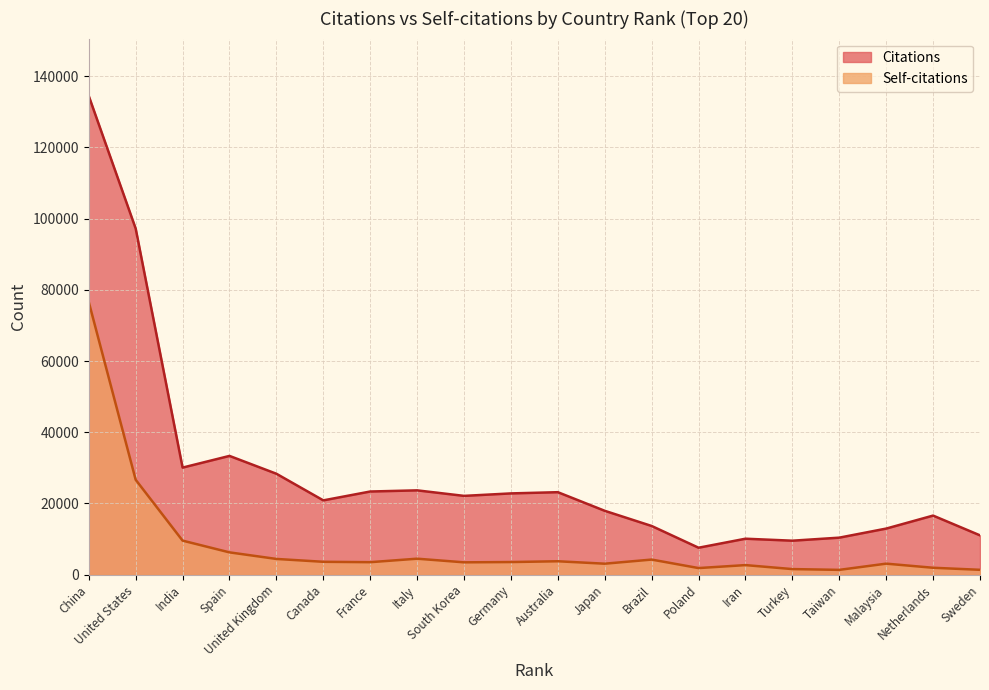

True or false: Self-citations and Citations cross at least once.

False